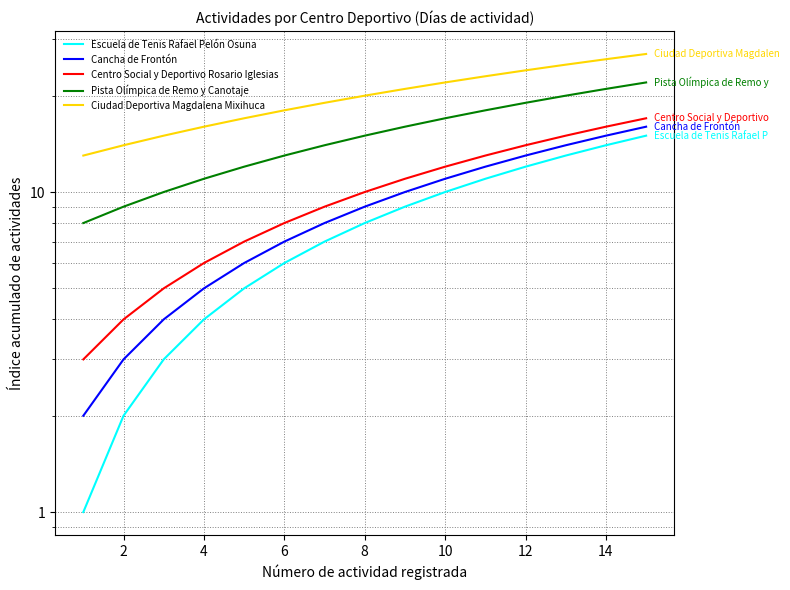

Which series changed the most between 14 and 16?

Escuela de Tenis Rafael Pelón Osuna